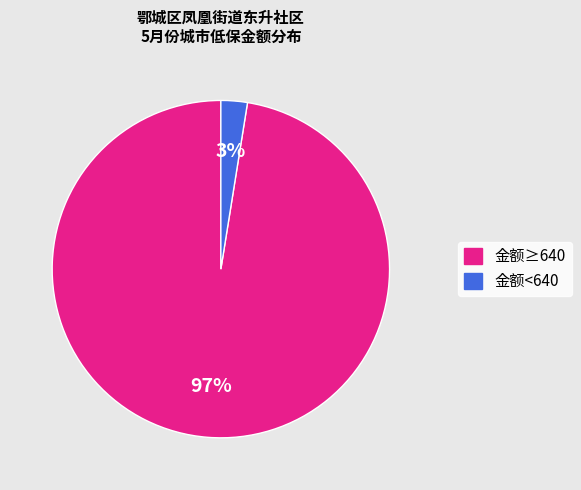

Does any single category account for the majority?

Yes